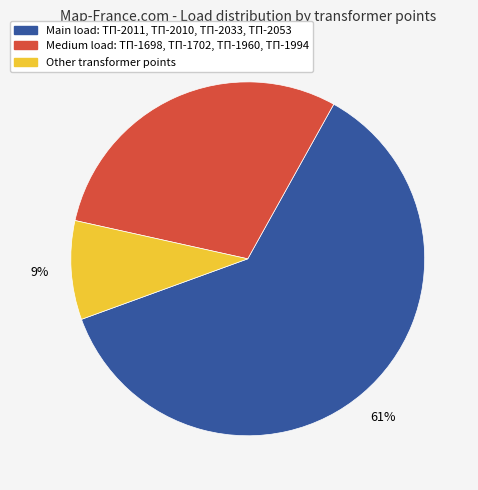

To the nearest percent, what is the average slice percentage?

33%